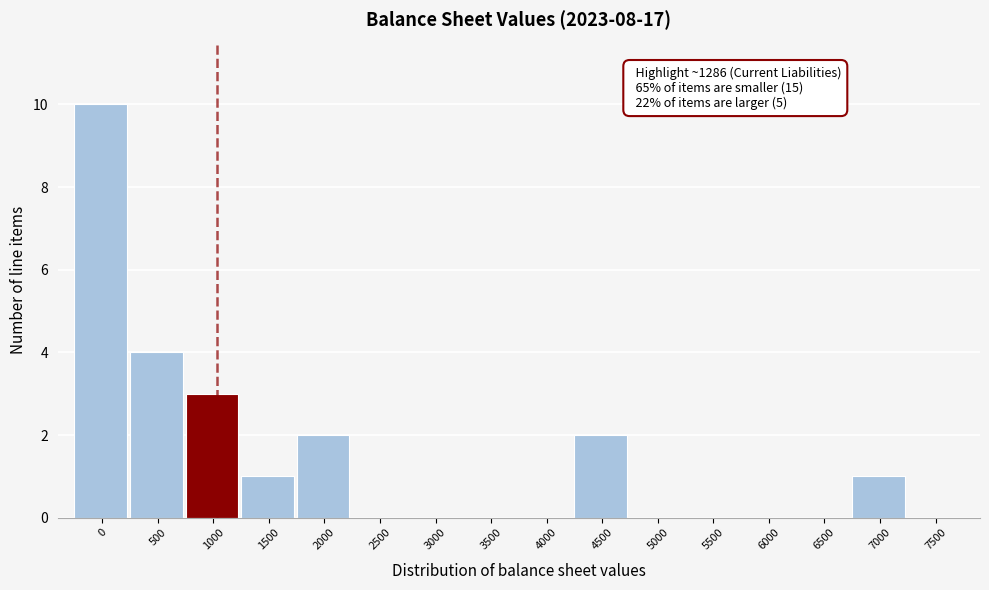

Reading right to left, transcribe all the data shown in this chart.

7500=0	7000=1	6500=0	6000=0	5500=0	5000=0	4500=2	4000=0	3500=0	3000=0	2500=0	2000=2	1500=1	1000=3	500=4	0=10